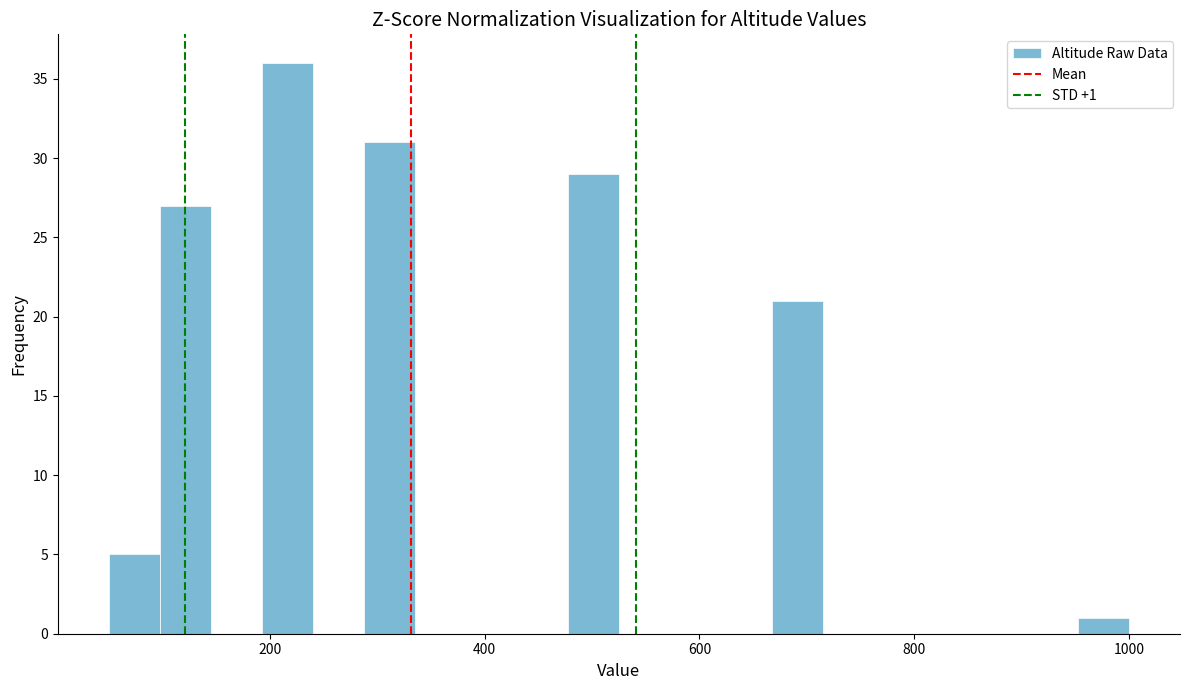

Read against the x-axis, roughly where is the centre of the tallest bar?

220